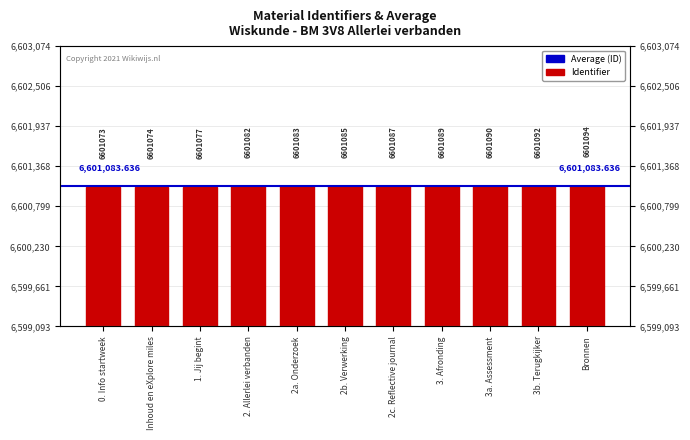

What is the sum of all values?

72611926